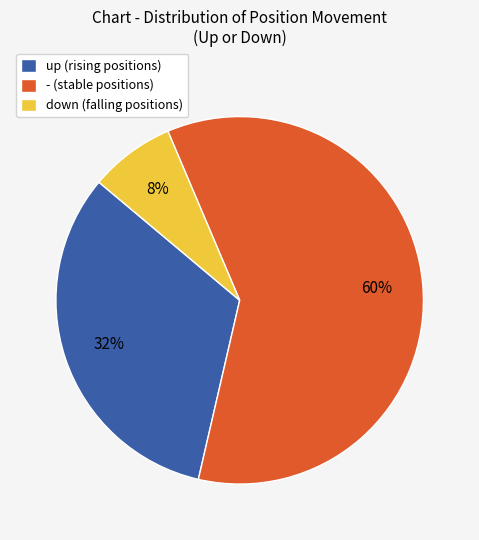

Between up (rising positions) and - (stable positions), which is larger?

- (stable positions)